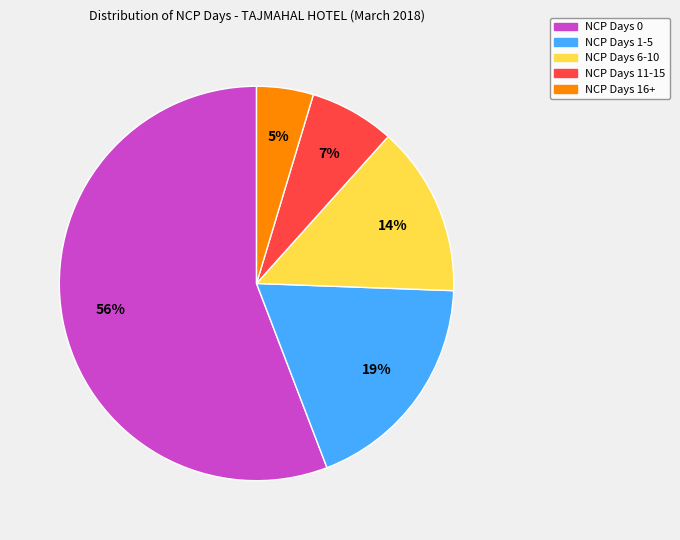

What is the ratio of the value at NCP Days 0 to the value at NCP Days 11-15?

8.0